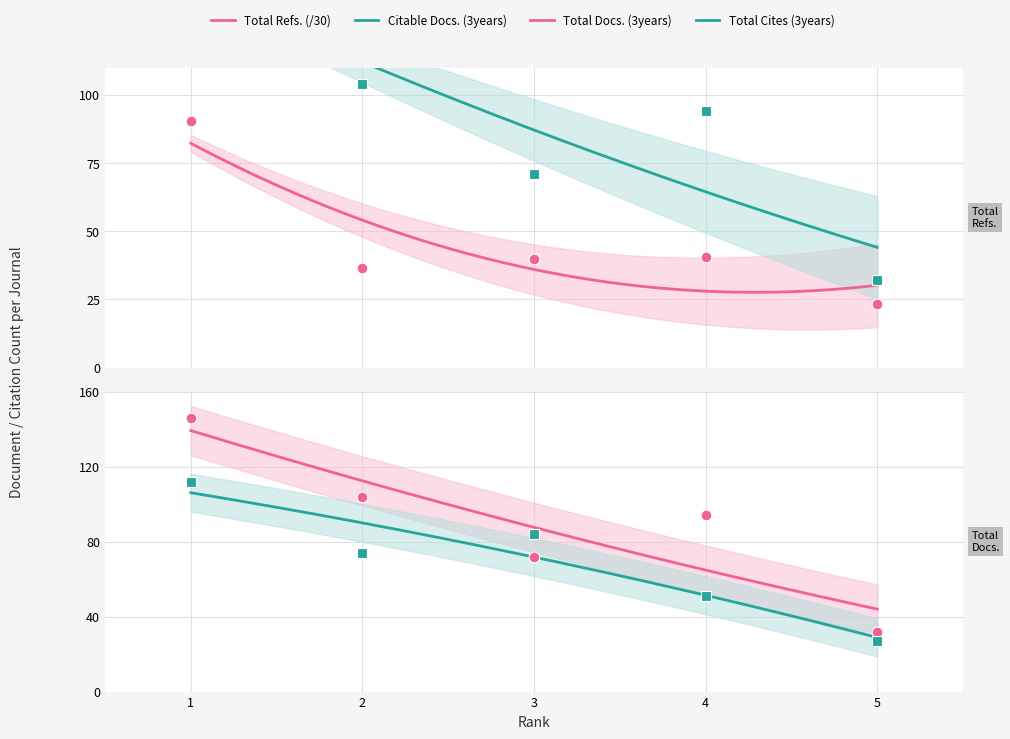

What is the total value across all series at 5?

114.3